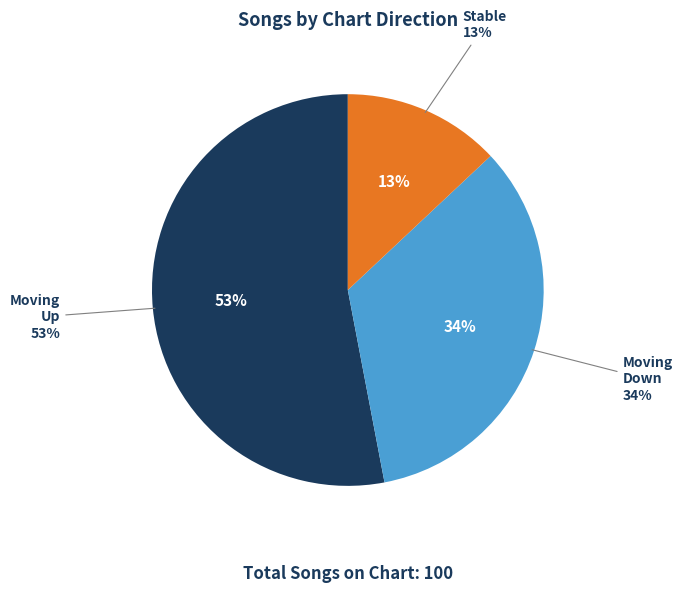

How many slices are in this pie chart?

3